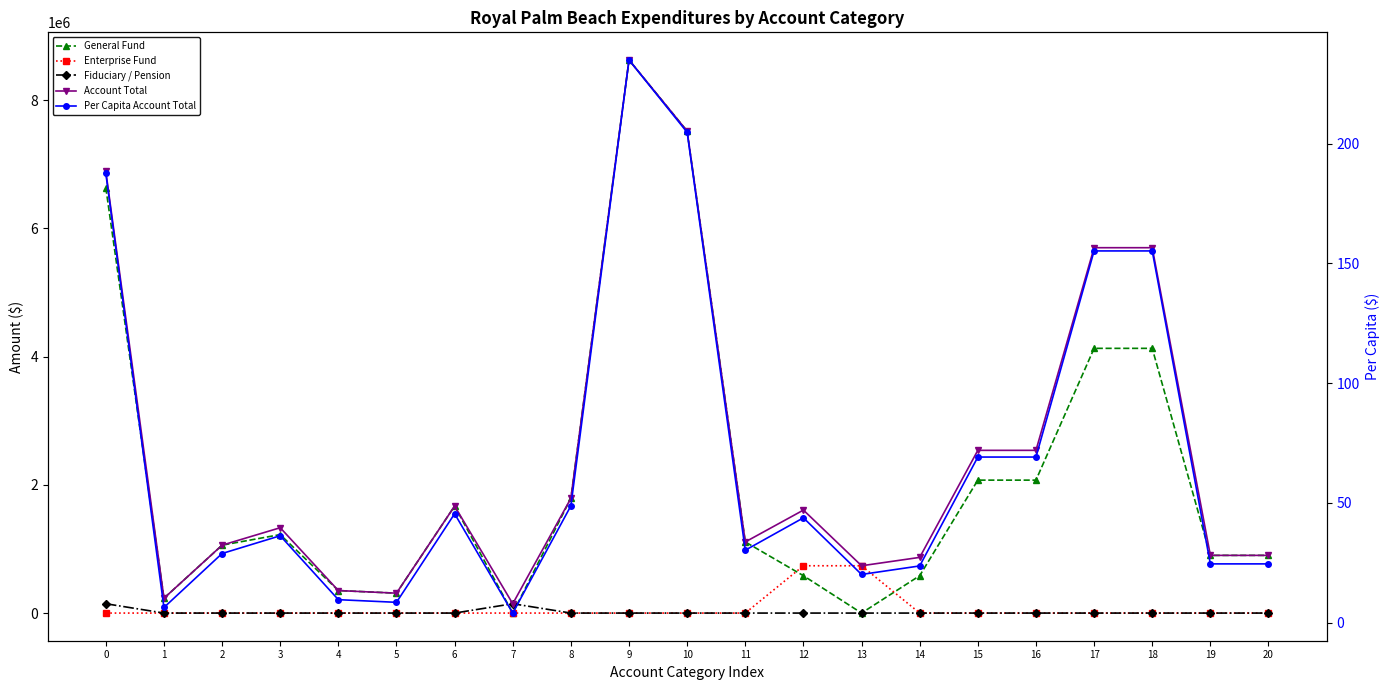

Which series has the widest spread of values?

General Fund